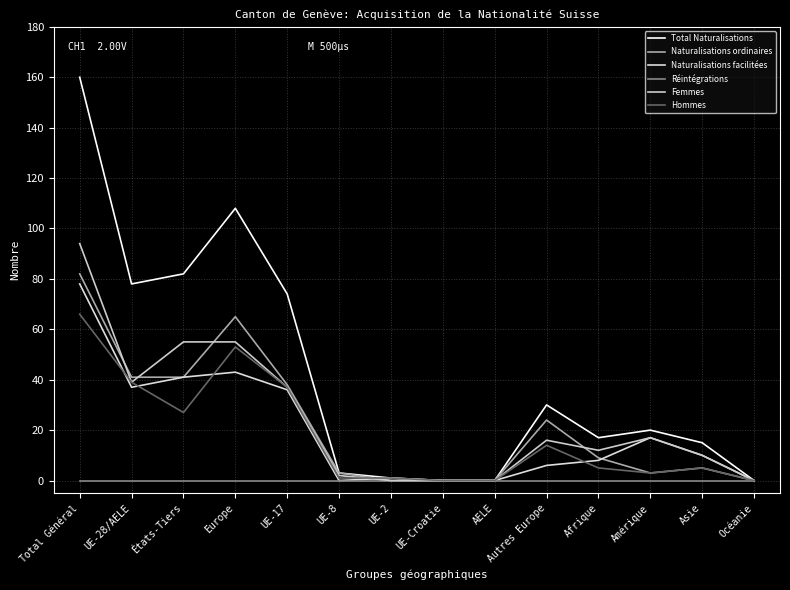

Reading right to left, what are all the values shown in this chart?

Total Naturalisations: 0	15	20	17	30	0	0	1	3	74	108	82	78	160
Naturalisations ordinaires: 0	5	3	9	24	0	0	0	3	38	65	41	41	82
Naturalisations facilitées: 0	10	17	8	6	0	0	1	0	36	43	41	37	78
Réintégrations: 0	0	0	0	0	0	0	0	0	0	0	0	0	0
Femmes: 0	10	17	12	16	0	0	0	2	37	55	55	39	94
Hommes: 0	5	3	5	14	0	0	1	1	37	53	27	39	66